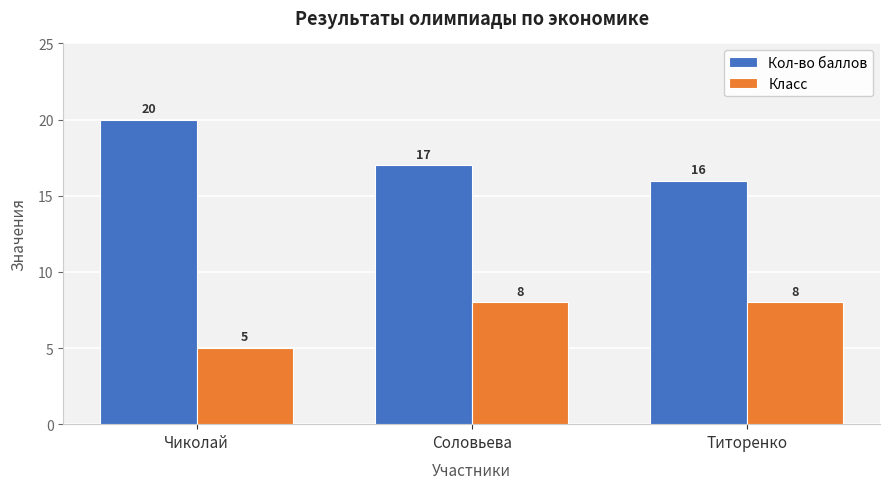

Rank the series by their maximum value, from highest to lowest.

Кол-во баллов, Класс